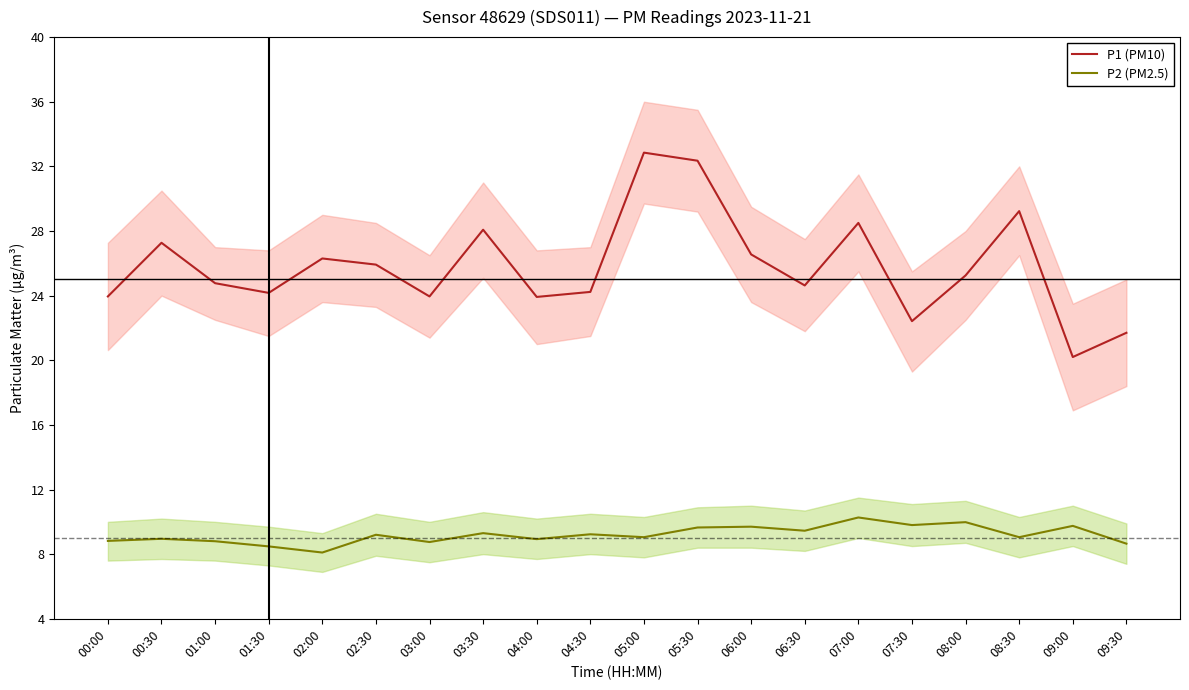

Which series has the widest spread of values?

P1 (PM10)